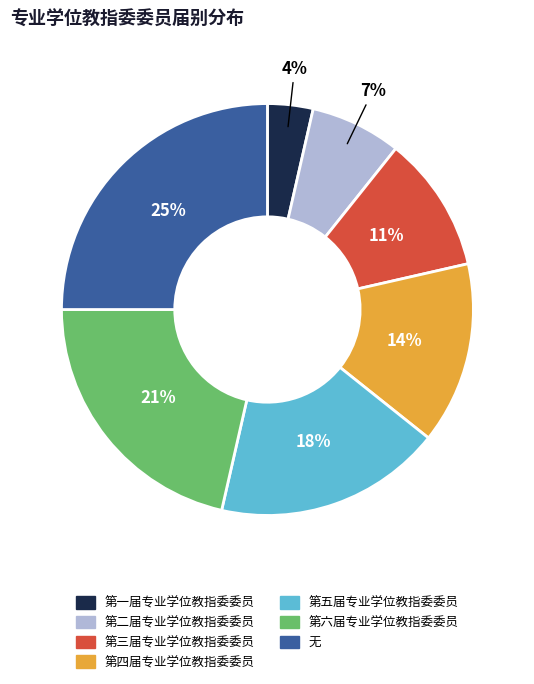

Combined, do 第三届专业学位教指委委员 and 第五届专业学位教指委委员 account for over 50%?

No